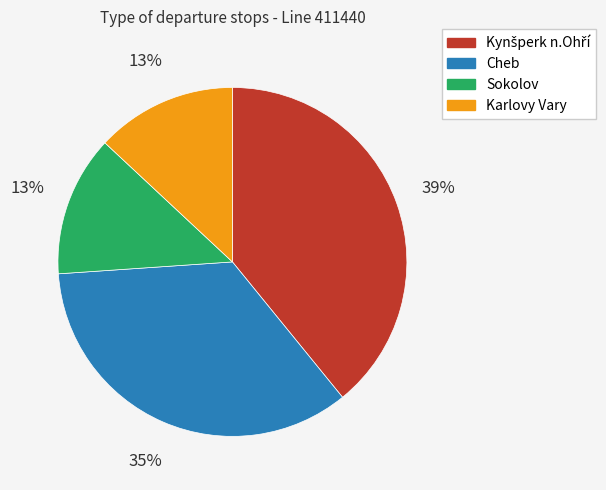

The Karlovy Vary slice represents 13% of the pie. True or false?

True